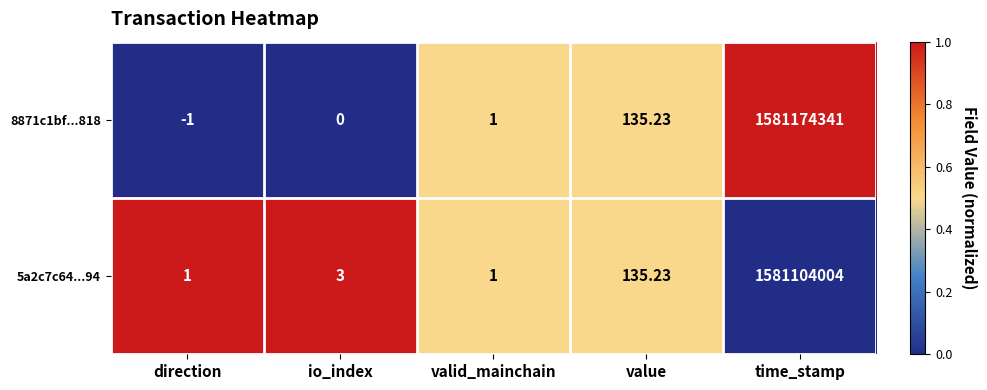

Rank the categories by 8871c1bf...818 value from lowest to highest.

direction, io_index, valid_mainchain, value, time_stamp